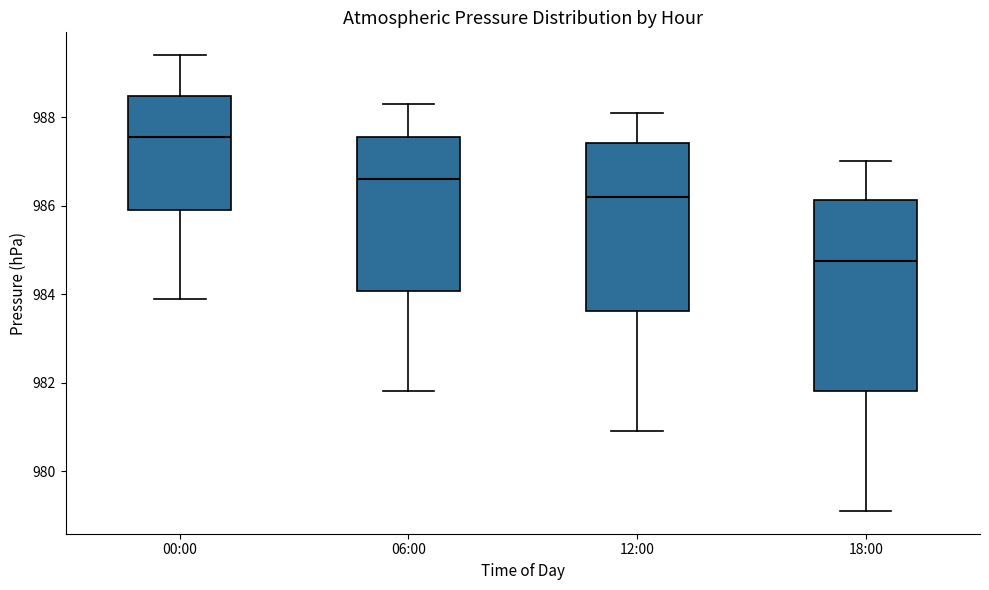

Reading left to right, transcribe this box plot: for each box, give where its median line is, the range the box spans, and where its two whiskers end, as read against the y-axis. The values are not printed on the chart, so give them approximately, as read against the axis.

00:00: median 987.6, box 986.0 to 988.4, whiskers 984.0 to 989.4
06:00: median 986.6, box 984.0 to 987.6, whiskers 981.8 to 988.4
12:00: median 986.2, box 983.6 to 987.4, whiskers 981.0 to 988.2
18:00: median 984.8, box 981.8 to 986.2, whiskers 979.2 to 987.0